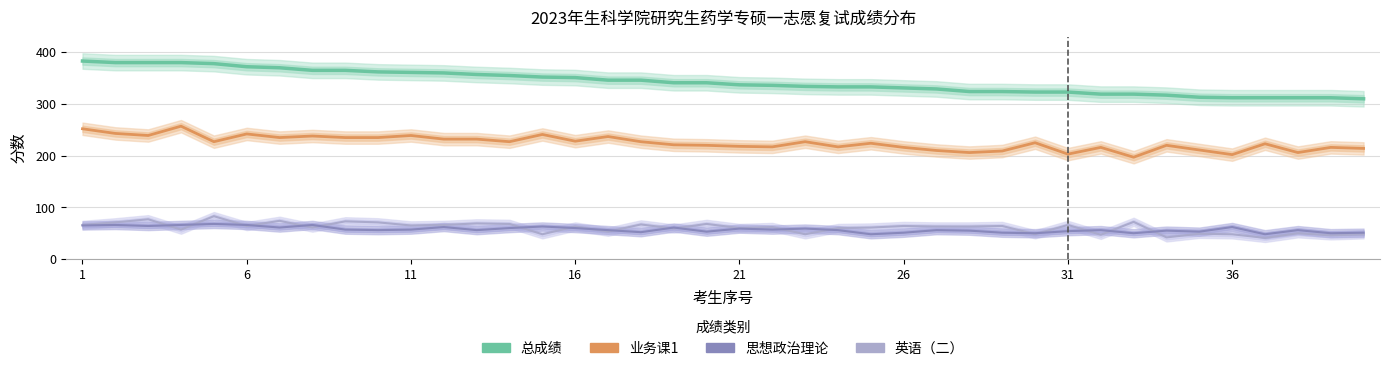

What is the spread (max minus min) of values at 24?

285